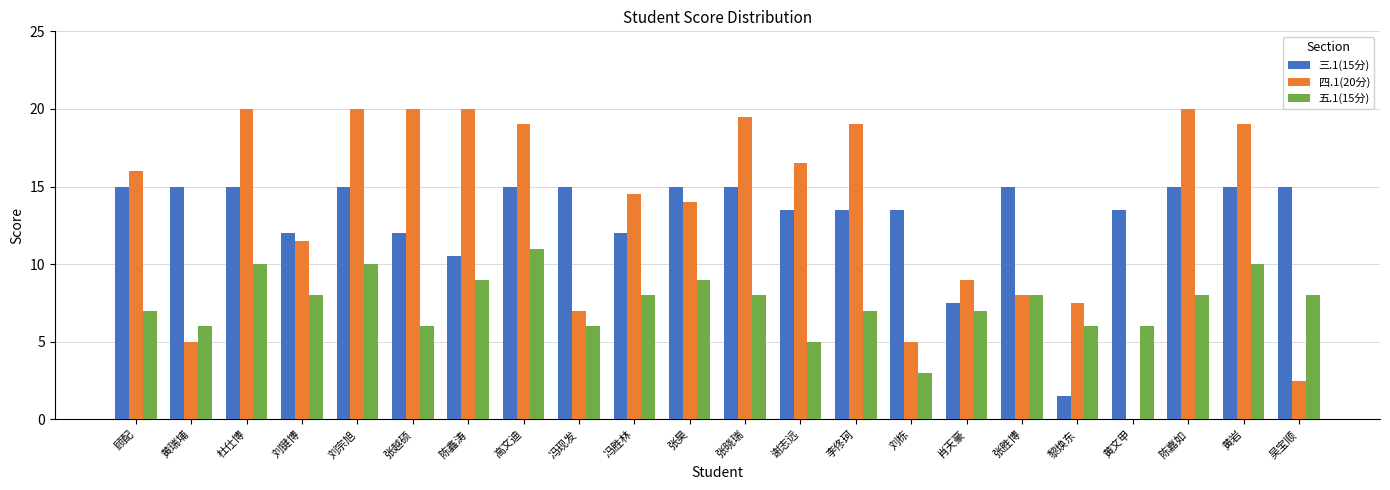

Count the number of data series in this chart.

3